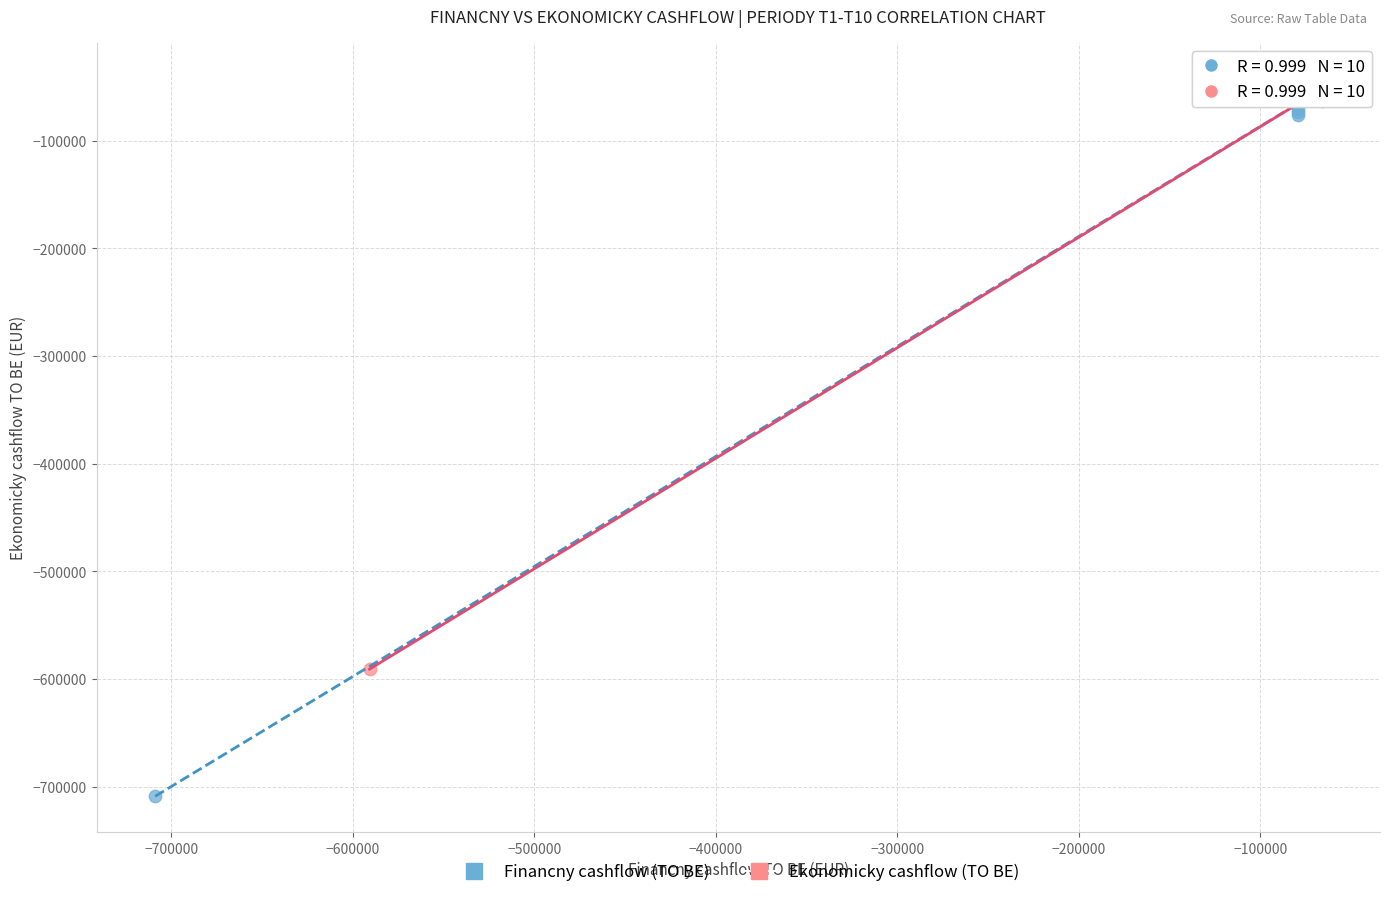

Which series reaches the minimum Y coordinate?

Financny cashflow (TO BE)